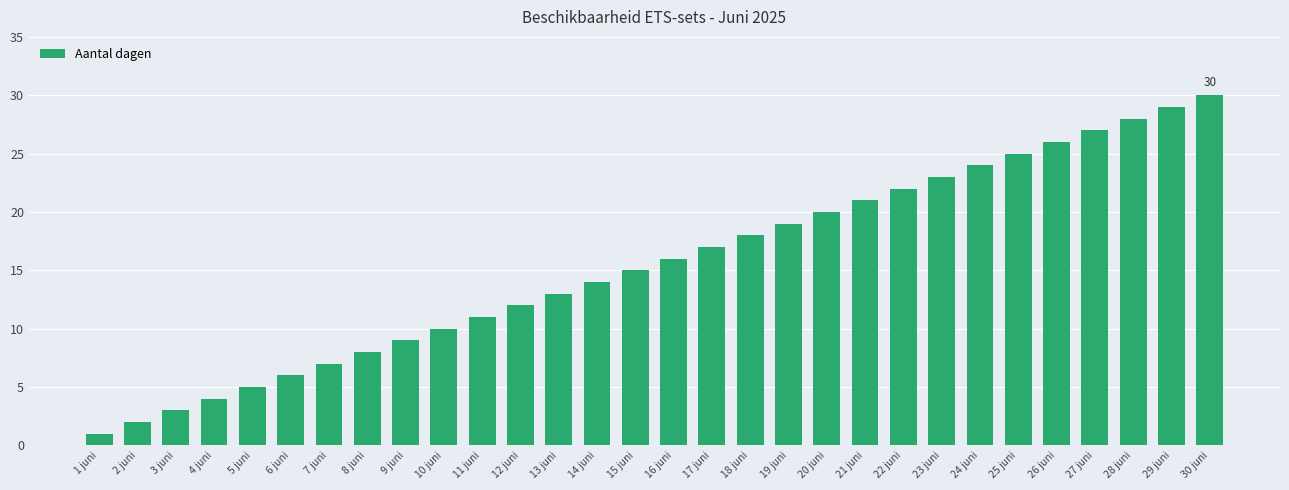

True or false: the data shows 12 at 12 juni.

True